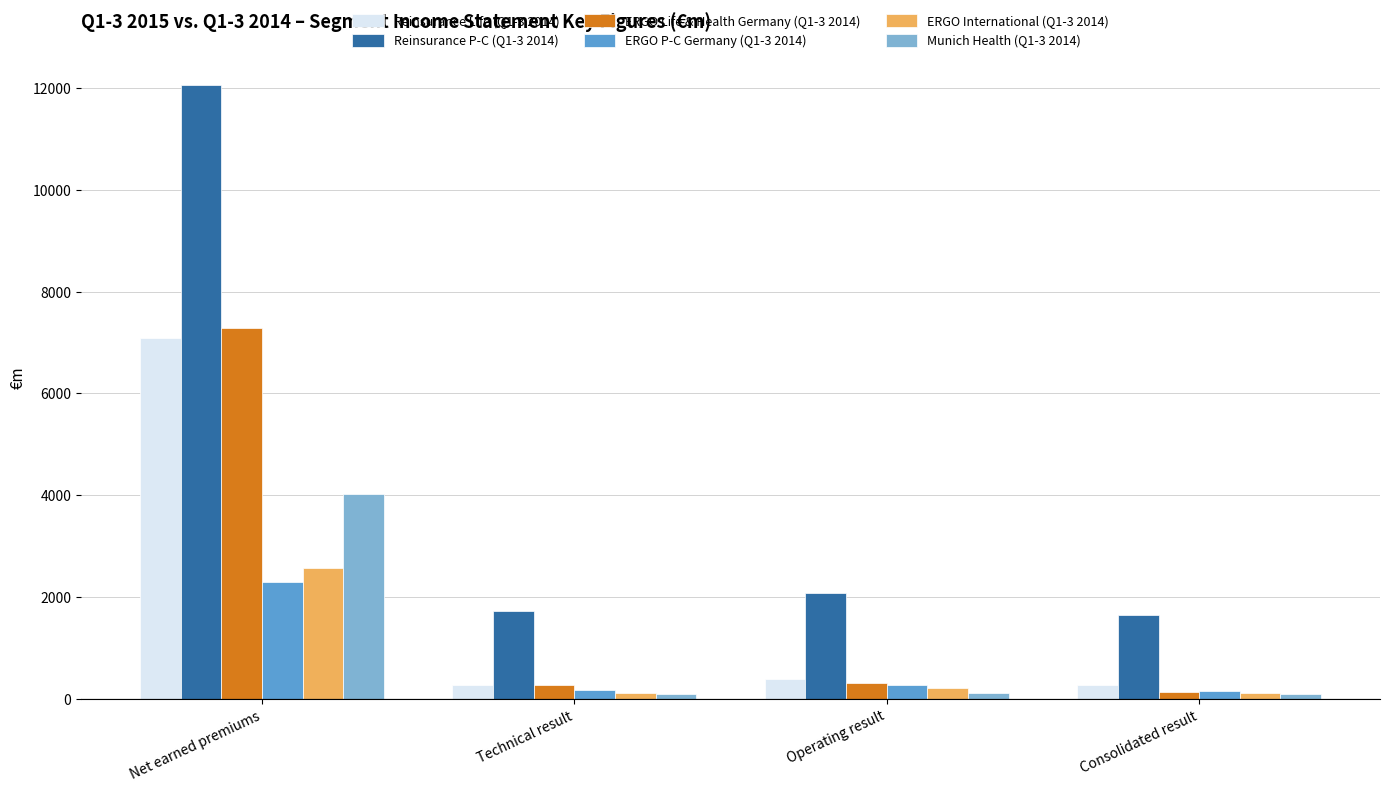

Which series has the widest spread of values?

Reinsurance P-C (Q1-3 2014)